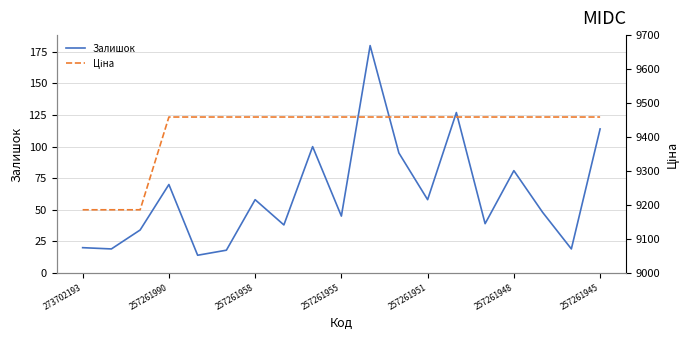

What are all the series names shown in the legend?

Залишок, Ціна